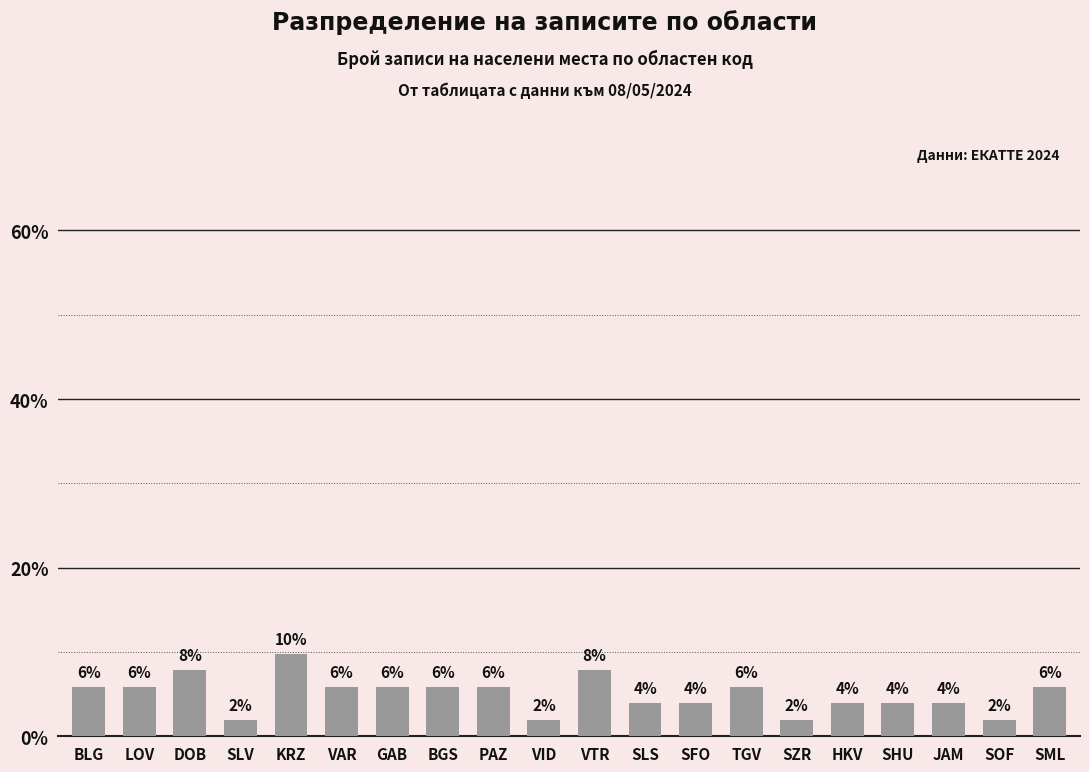

True or false: the data shows 7.8 at VTR.

True